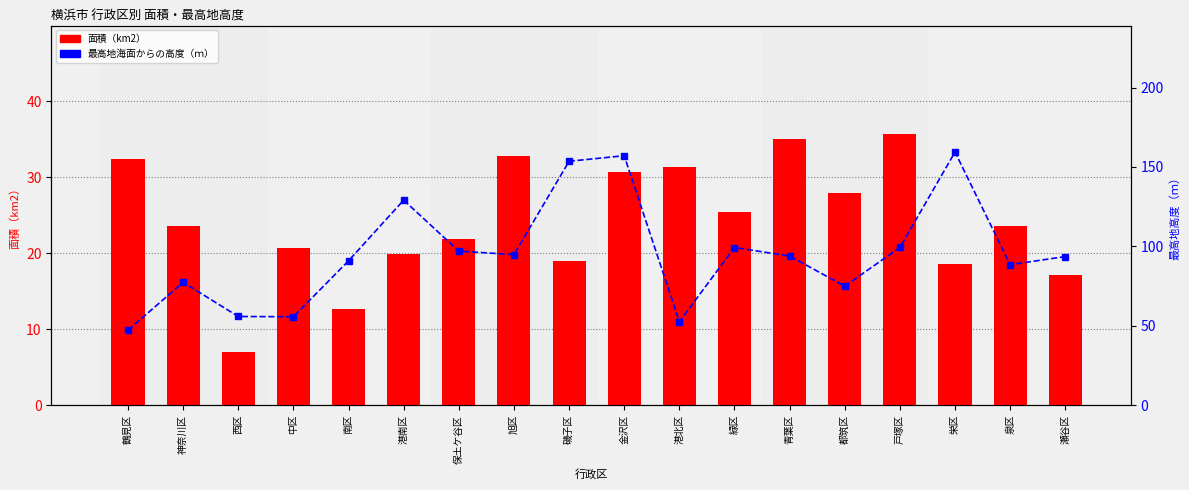

Which series has the largest total across all categories?

最高地海面からの高度（ｍ）